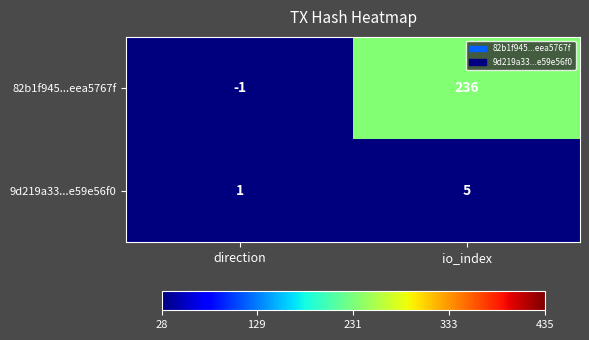

Which series changed the most between direction and io_index?

82b1f945...eea5767f